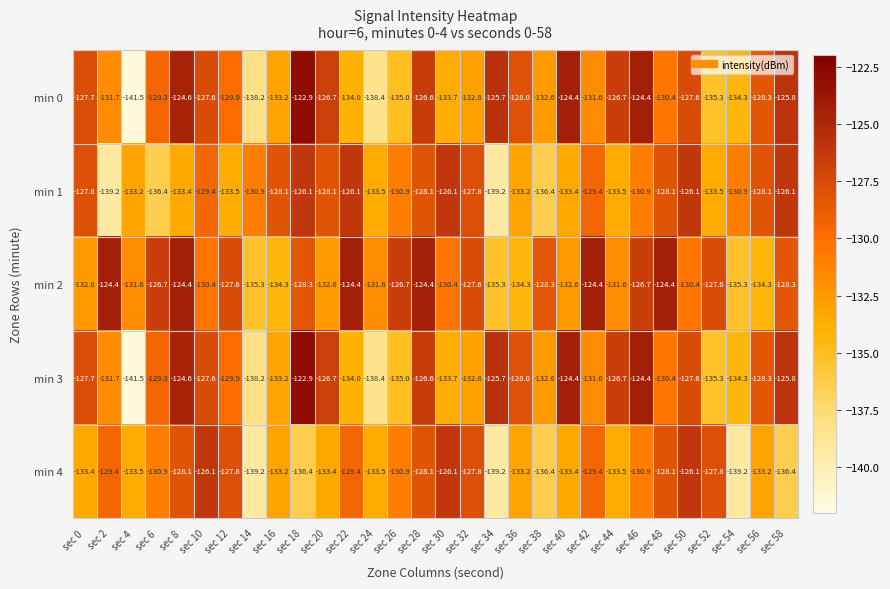

Which label corresponds to the largest value in the chart?

sec 18